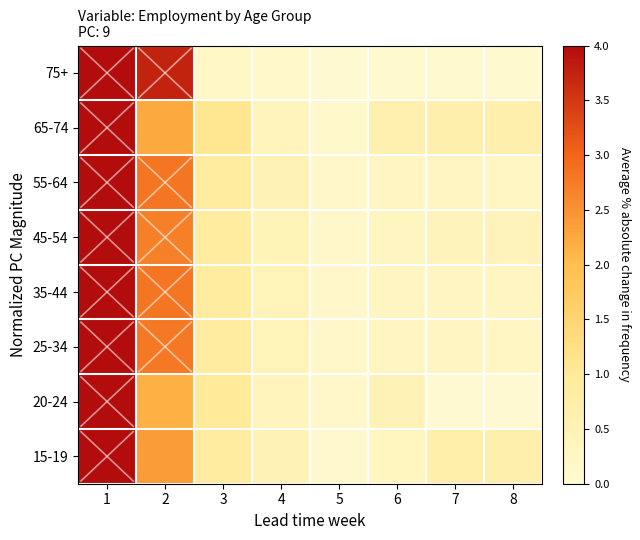

Rank the series by their maximum value, from highest to lowest.

75+, 65-74, 55-64, 45-54, 35-44, 25-34, 20-24, 15-19